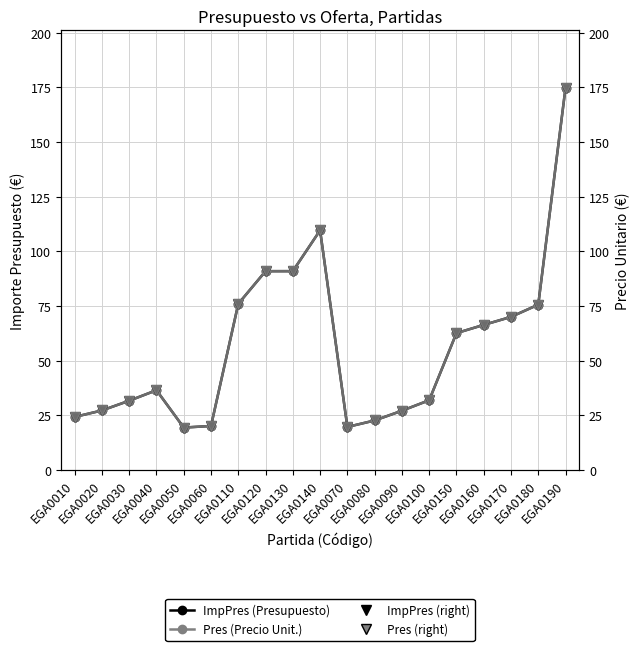

Which series has the largest total across all categories?

ImpPres (Presupuesto)